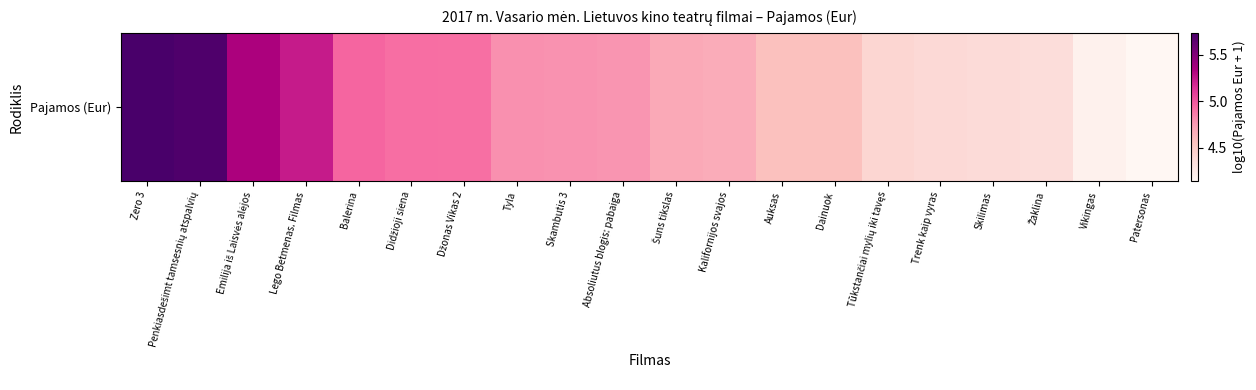

What is the sum of the values at Skilimas and Emilija iš Laisvės alėjos?

9.7